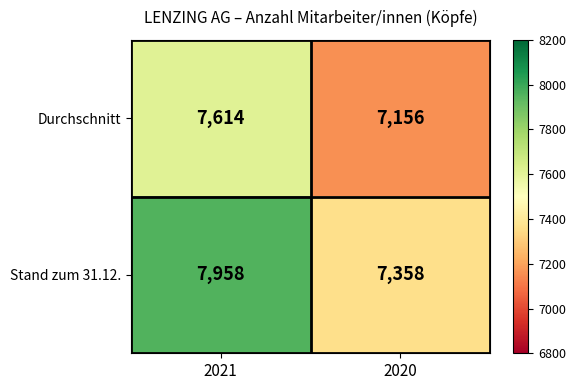

What is the approximate value of Stand zum 31.12. at 2020, to the nearest 10?

7360